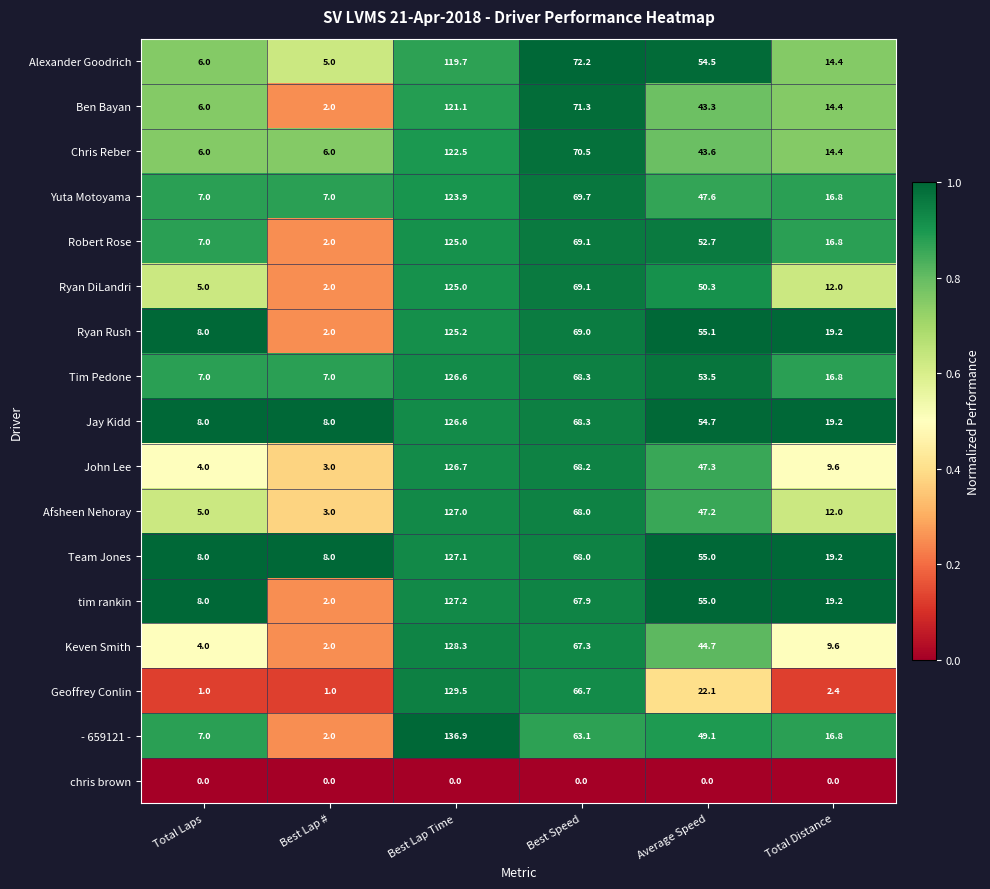

True or false: Alexander Goodrich has a value of 14.4 at Total Distance.

True